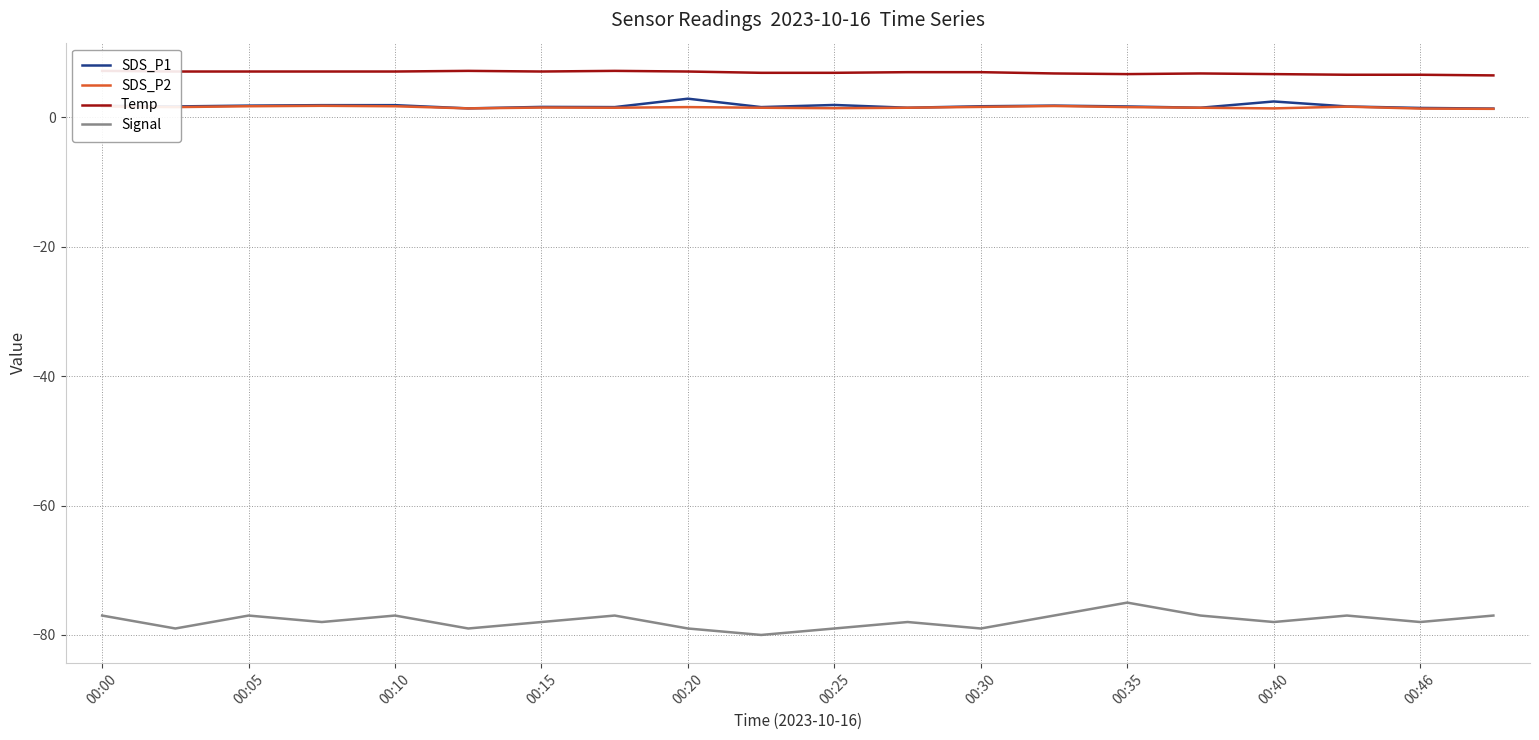

True or false: Signal and SDS_P1 intersect in this chart.

False